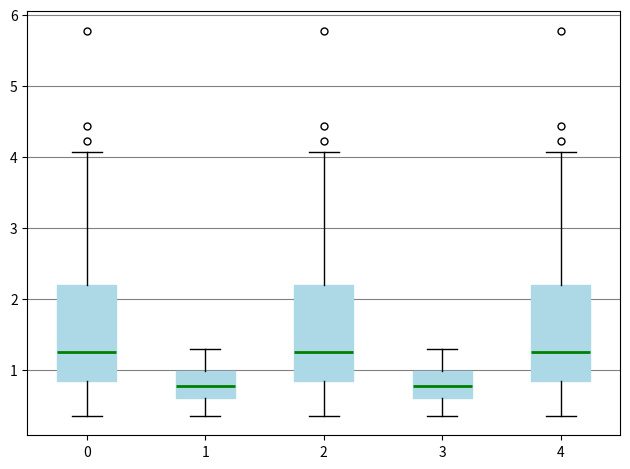

Reading left to right, transcribe this box plot: for each box, give where its median line is, the range the box spans, and where its two whiskers end, as read against the y-axis. The values are not printed on the chart, so give them approximately, as read against the axis.

0: median 1.3, box 0.9 to 2.2, whiskers 0.4 to 4.1
1: median 0.8, box 0.6 to 1.0, whiskers 0.4 to 1.3
2: median 1.3, box 0.9 to 2.2, whiskers 0.4 to 4.1
3: median 0.8, box 0.6 to 1.0, whiskers 0.4 to 1.3
4: median 1.3, box 0.9 to 2.2, whiskers 0.4 to 4.1